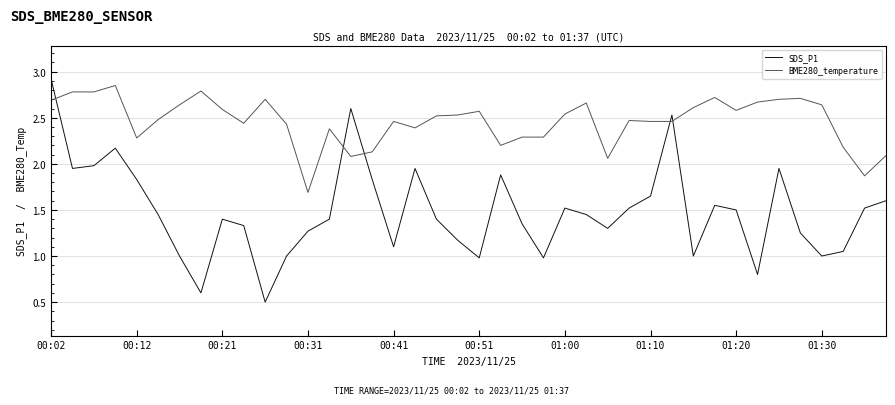

Which series has the largest total across all categories?

BME280_temperature